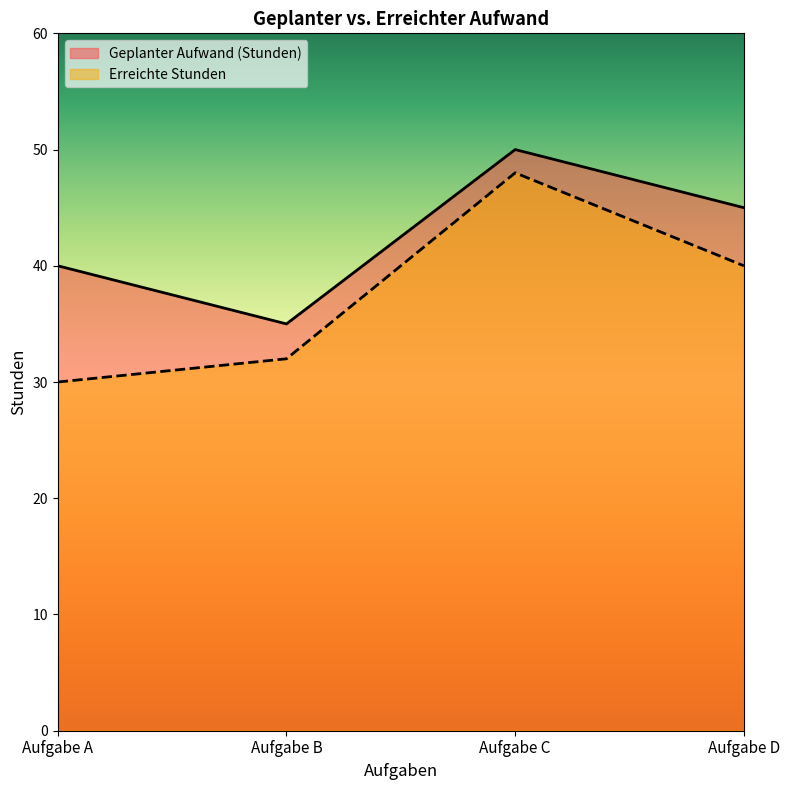

How many Geplanter Aufwand (Stunden) values are between 40 and 50?

3